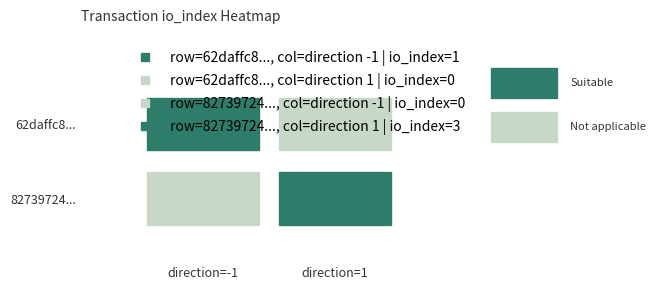

Rank the series by their average value, from highest to lowest.

82739724c8dc976a3808112b1fa072f6f94c331, 62daffc8e175829fadce80e25541b734a6c1d14